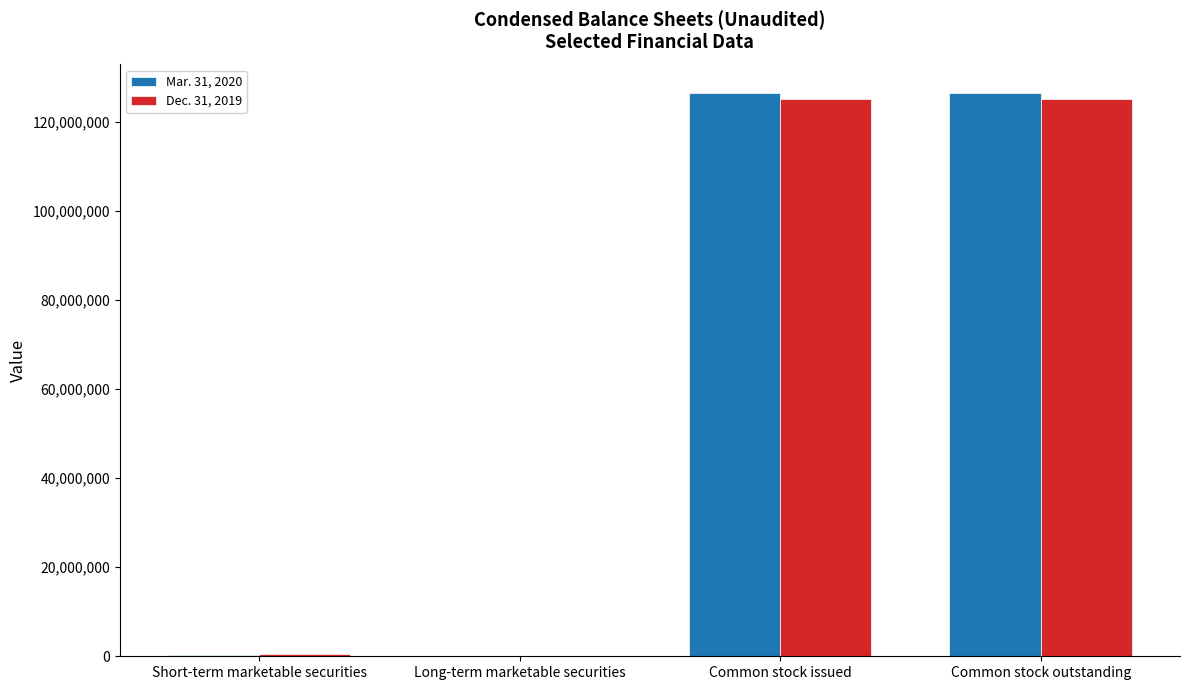

The value of Dec. 31, 2019 at Common stock issued is 197499687. True or false?

False